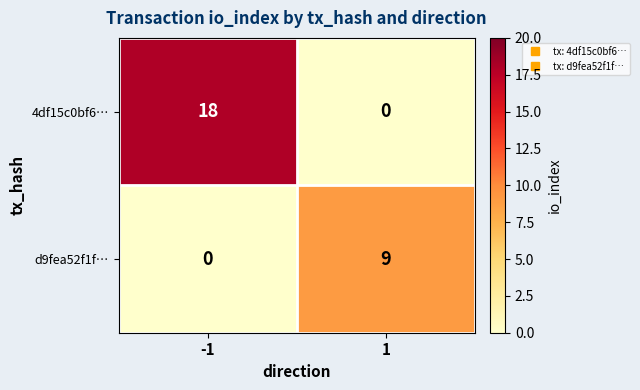

How many data points in 4df15c0bf6… are less than 18?

1